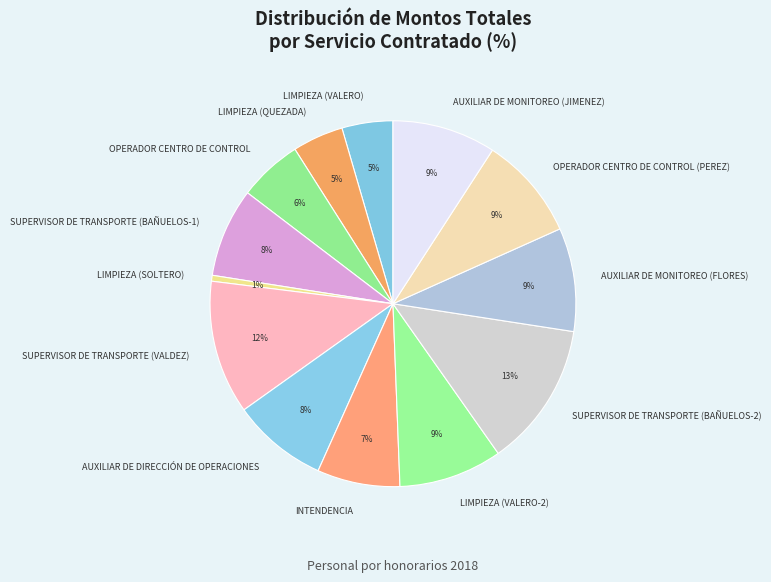

Which category has the biggest portion of the pie?

SUPERVISOR DE TRANSPORTE (BAÑUELOS-2)